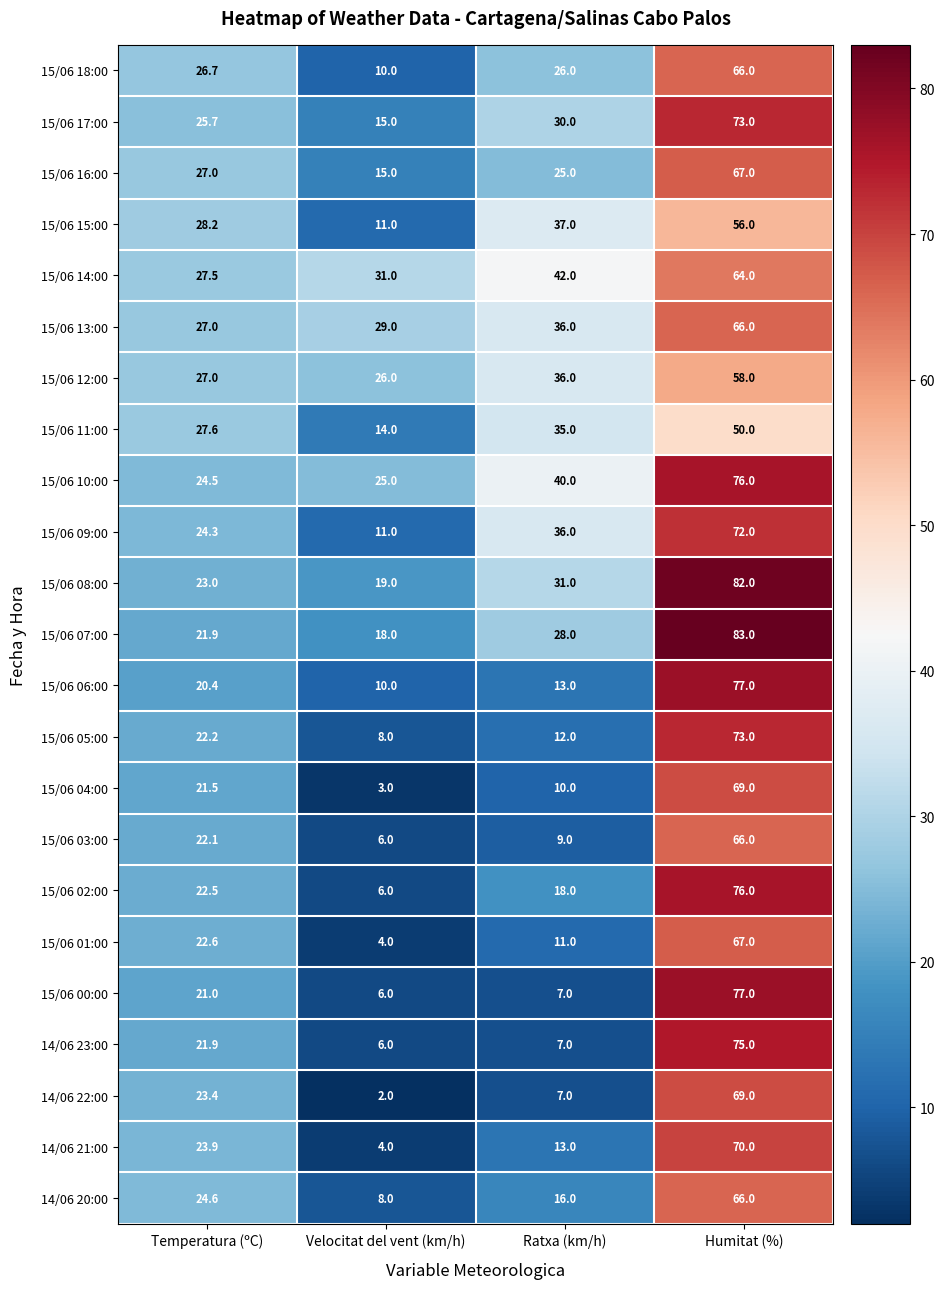

What is the greatest value displayed?

83.0